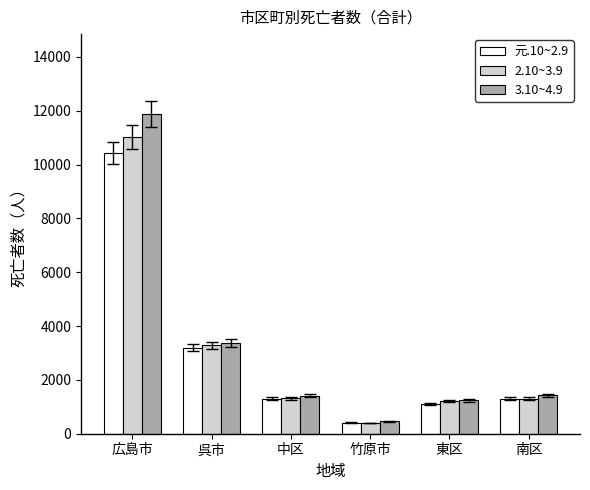

At how many categories does at least one series exceed 8291?

1